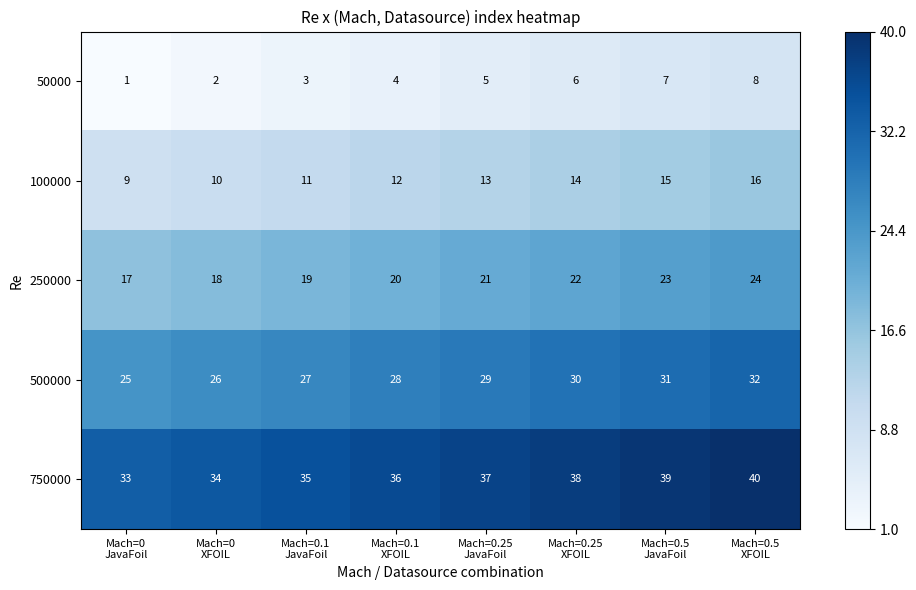

What is the greatest value displayed?

40